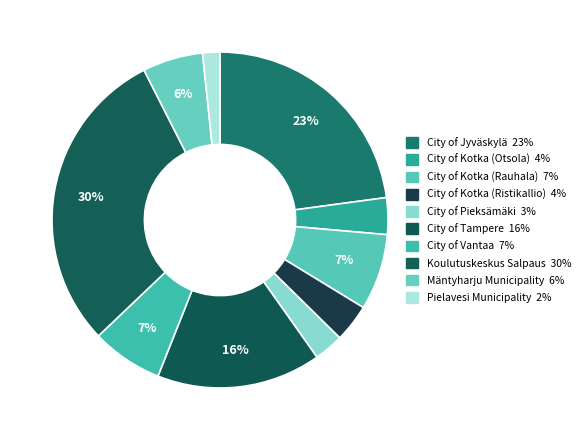

What percentage is NOT represented by City of Kotka (Rauhala)?

92.7%